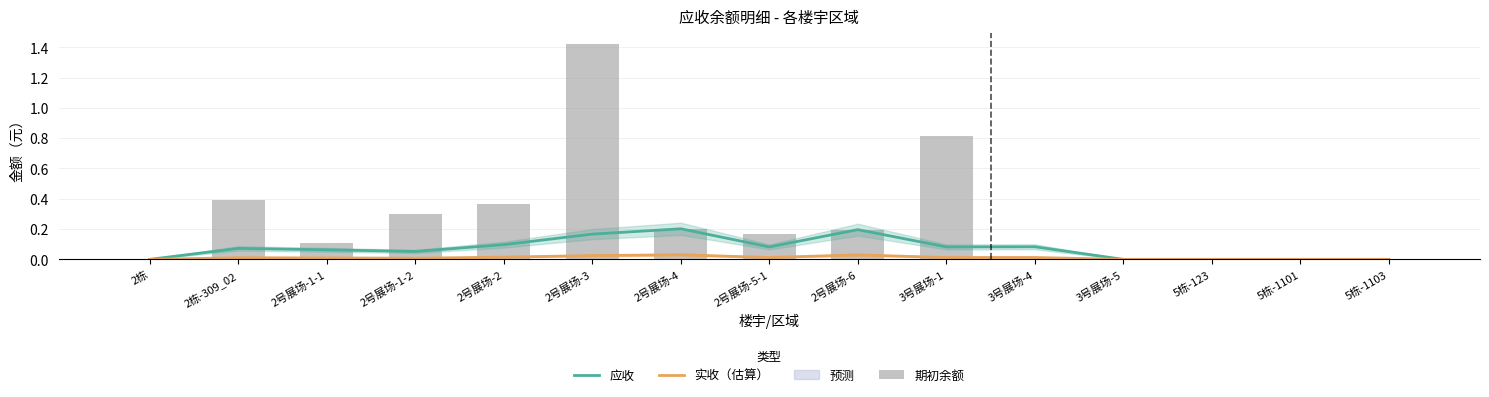

Between 2号展场-2 and 2栋, which is larger?

2号展场-2